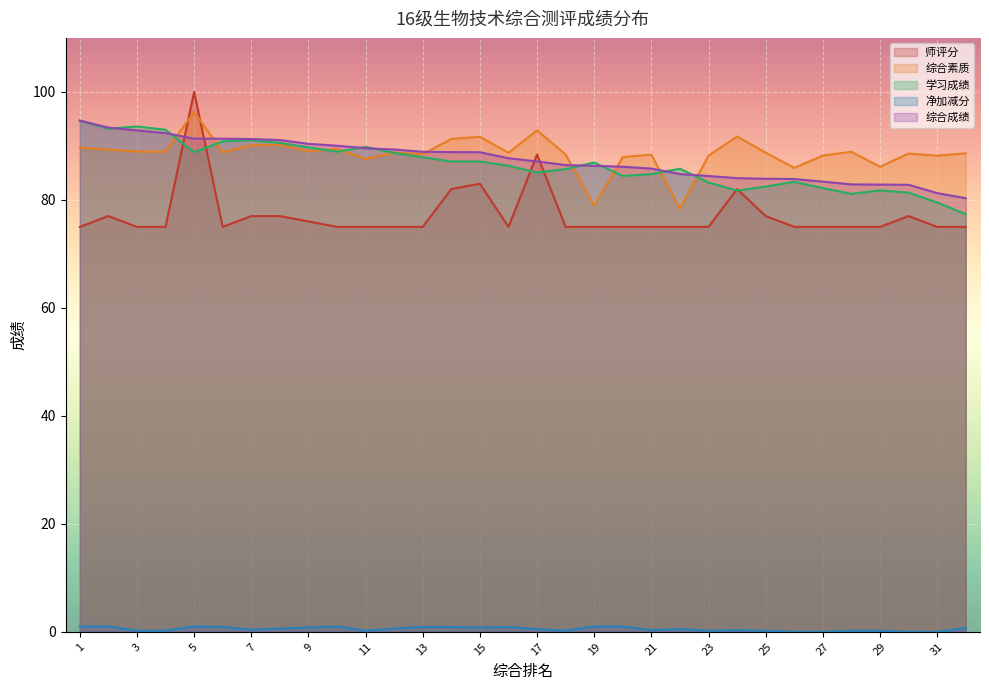

Which series changed the most between 20 and 22?

综合素质